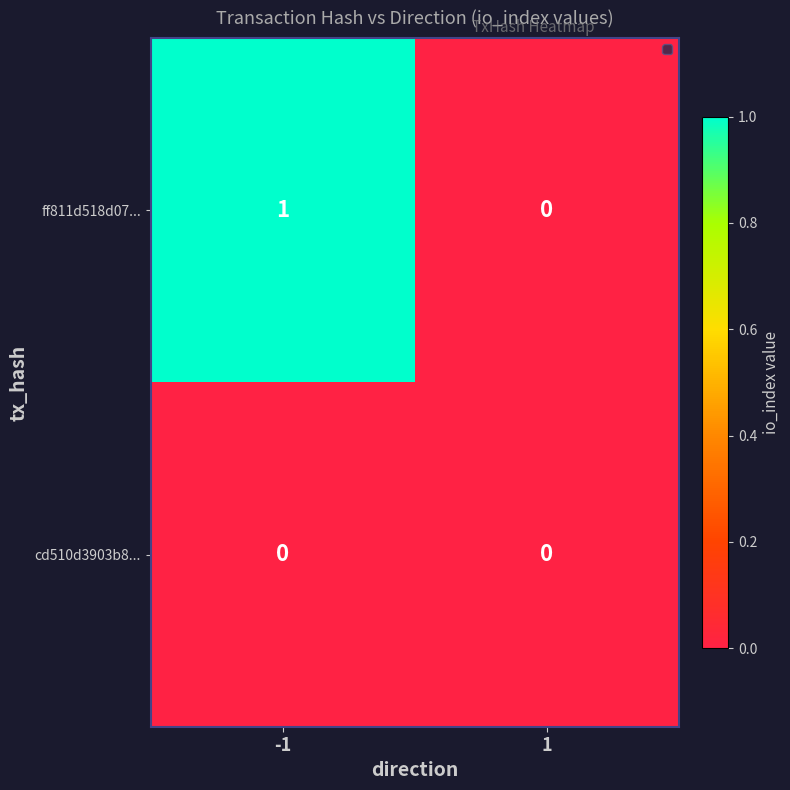

What is the spread (max minus min) of values at -1?

1